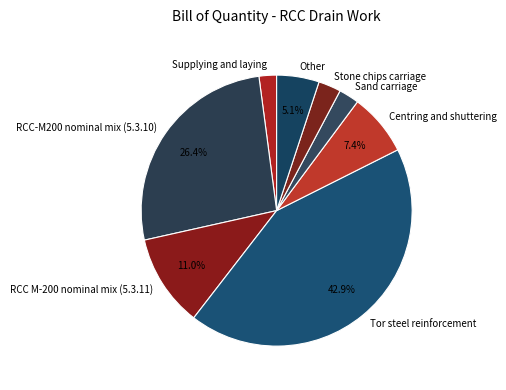

Combined, what portion of the pie is RCC M-200 nominal mix (5.3.11) and Tor steel reinforcement?

53.9%